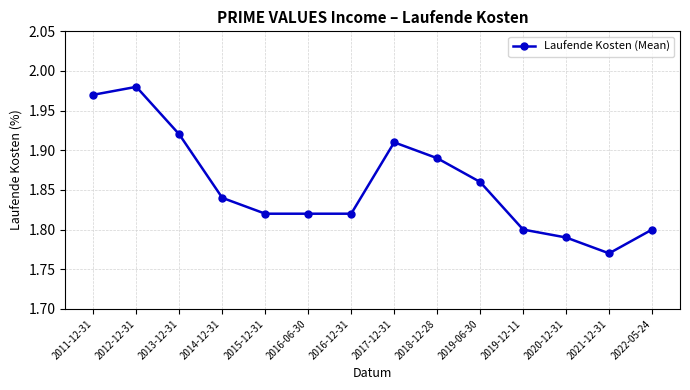

What is the ratio of the value at 2017-12-31 to the value at 2013-12-31?

1.0